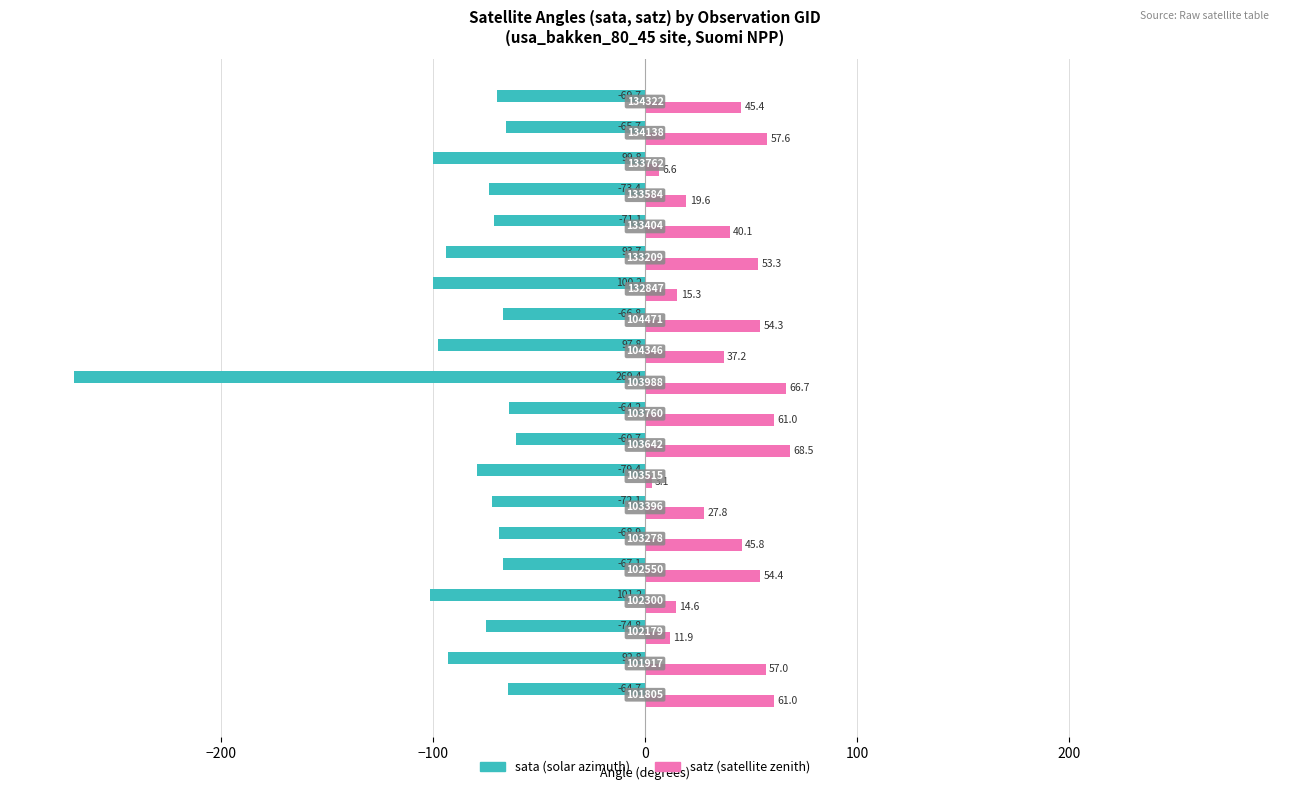

What is the greatest value displayed?

68.5